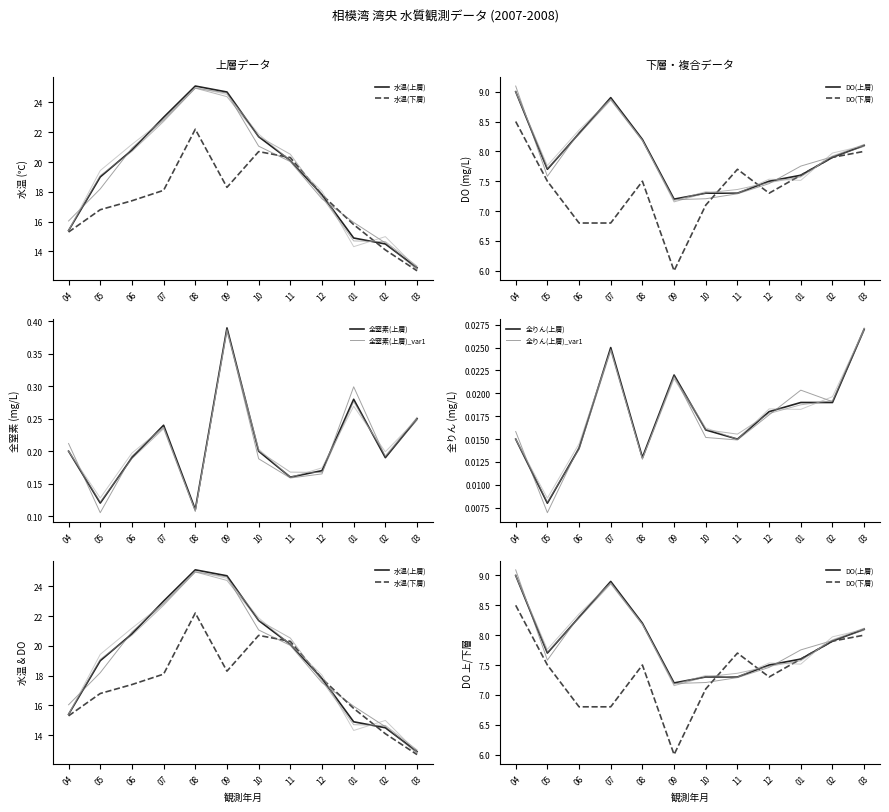

Reading left to right, extract all data points from this chart.

水温(上層): 15.4	19.0	20.8	23.0	25.1	24.7	21.7	20.1	17.8	14.9	14.5	12.9
水温(下層): 15.3	16.8	17.4	18.1	22.2	18.3	20.7	20.3	17.8	15.8	14.1	12.7
DO(上層): 9.0	7.7	8.3	8.9	8.2	7.2	7.3	7.3	7.5	7.6	7.9	8.1
DO(下層): 8.5	7.5	6.8	6.8	7.5	6.0	7.1	7.7	7.3	7.6	7.9	8.0
全窒素(上層): 0.2	0.1	0.2	0.2	0.1	0.4	0.2	0.2	0.2	0.3	0.2	0.2
全りん(上層): 0.0	0.0	0.0	0.0	0.0	0.0	0.0	0.0	0.0	0.0	0.0	0.0